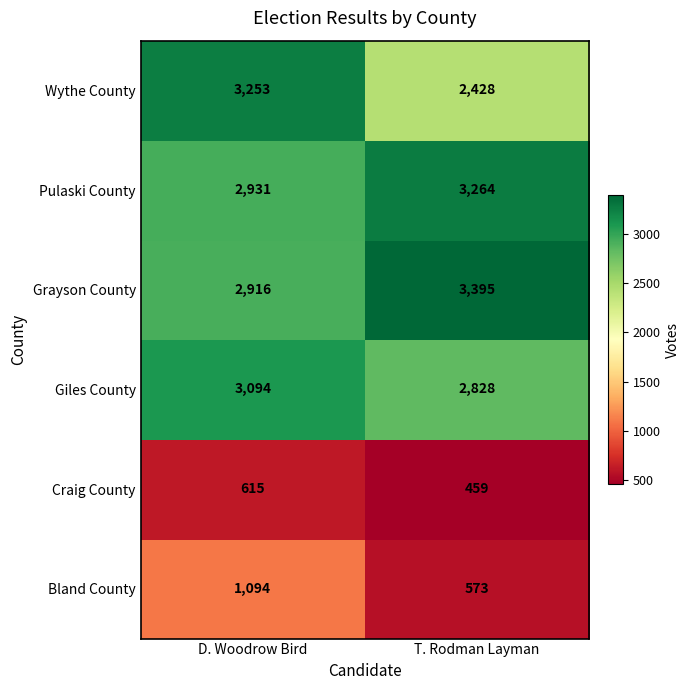

Reading left to right, list all the values displayed in this chart.

Wythe County: 3253	2428
Pulaski County: 2931	3264
Grayson County: 2916	3395
Giles County: 3094	2828
Craig County: 615	459
Bland County: 1094	573